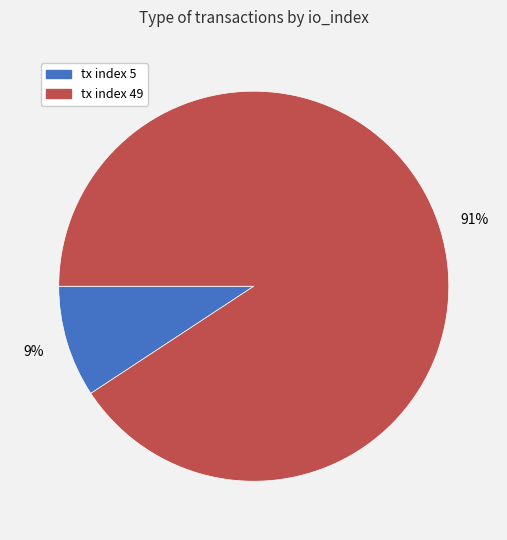

Is there any slice that represents more than half of the pie?

Yes